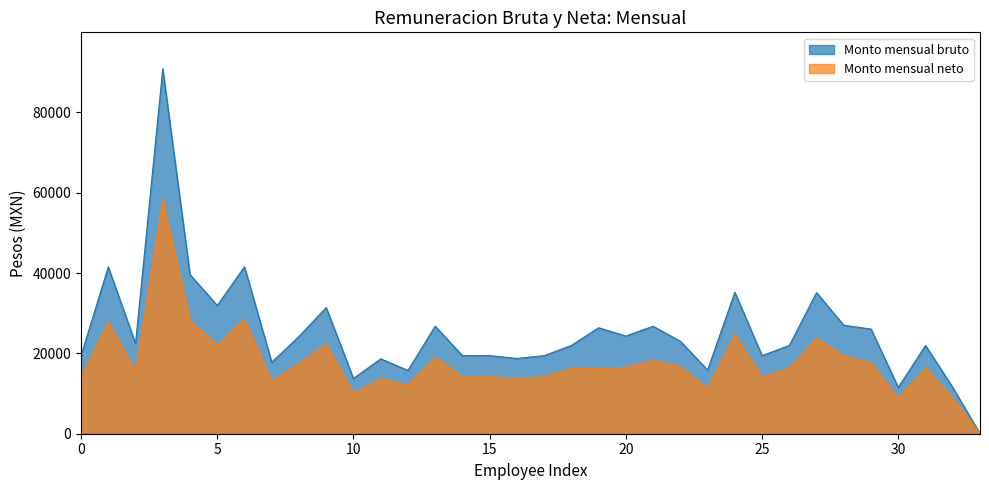

At 5, list the series in order from smallest to largest.

Monto mensual neto, Monto mensual bruto